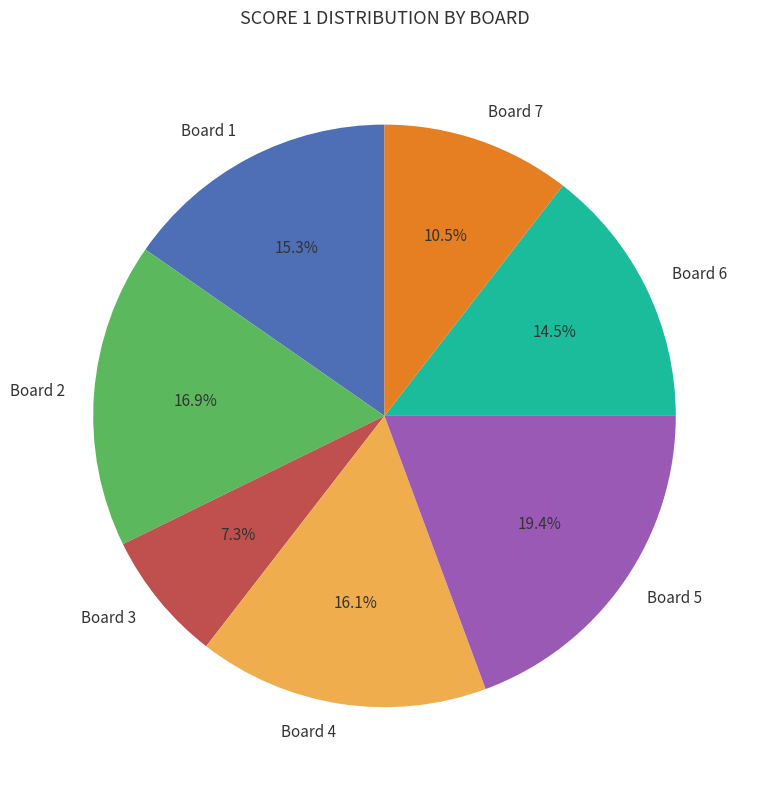

Which has a higher value, Board 3 or Board 7?

Board 7